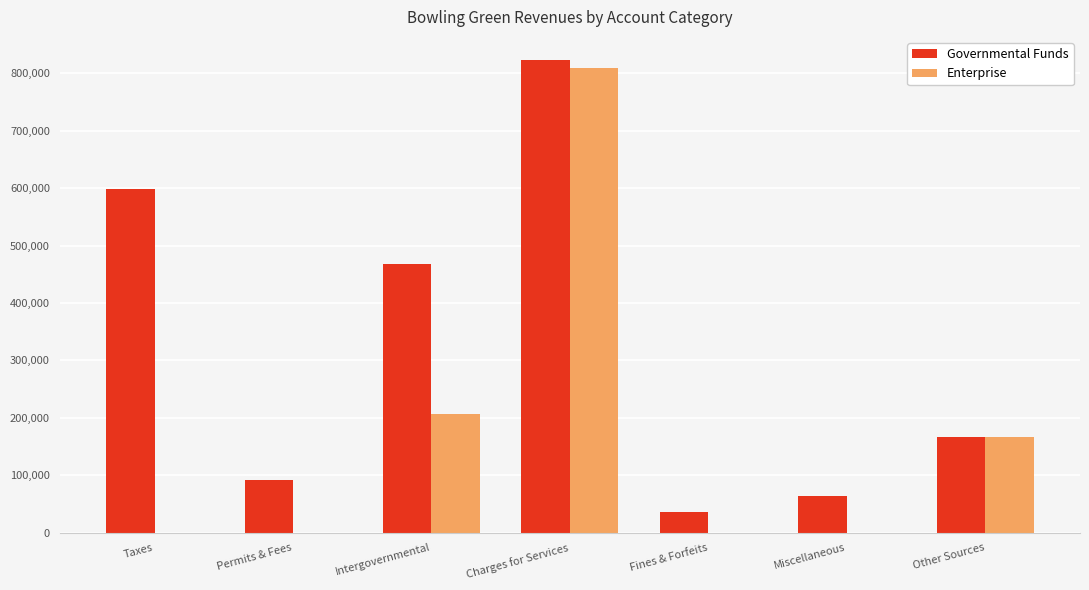

Are the bars horizontal?

No